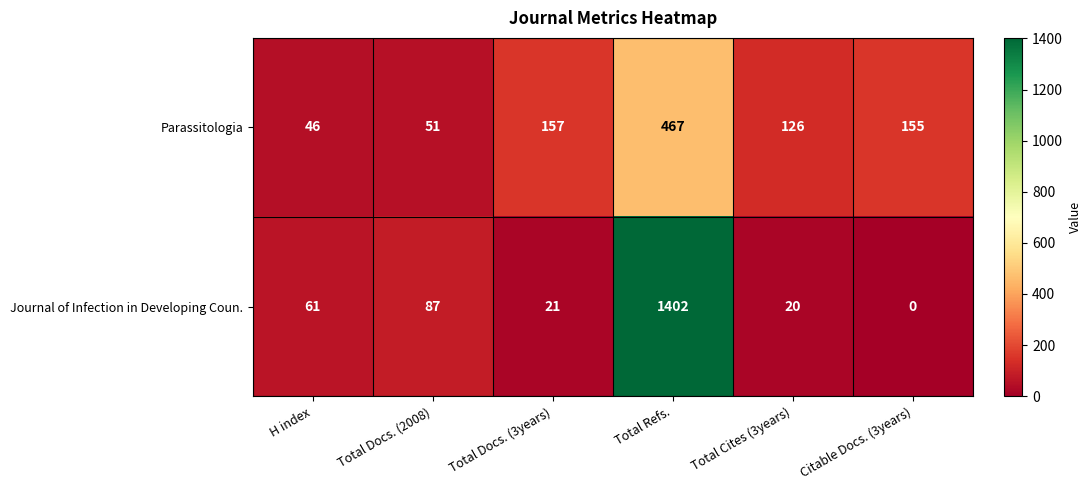

Reading left to right, list all the values displayed in this chart.

Parassitologia: 46	51	157	467	126	155
Journal of Infection in Developing Coun.: 61	87	21	1402	20	0